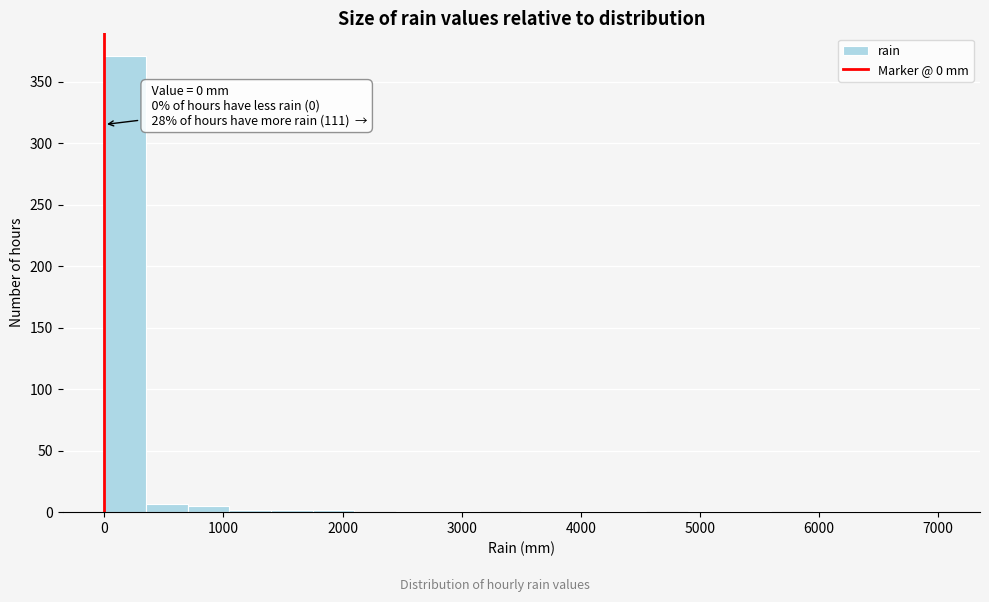

Read against the x-axis, roughly where is the centre of the tallest bar?

200